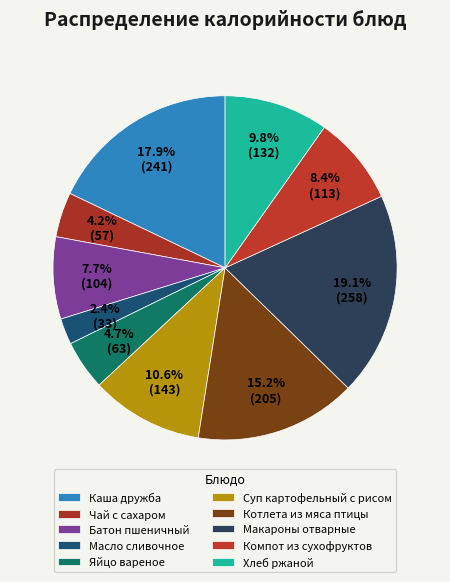

How many segments does this pie chart have?

10